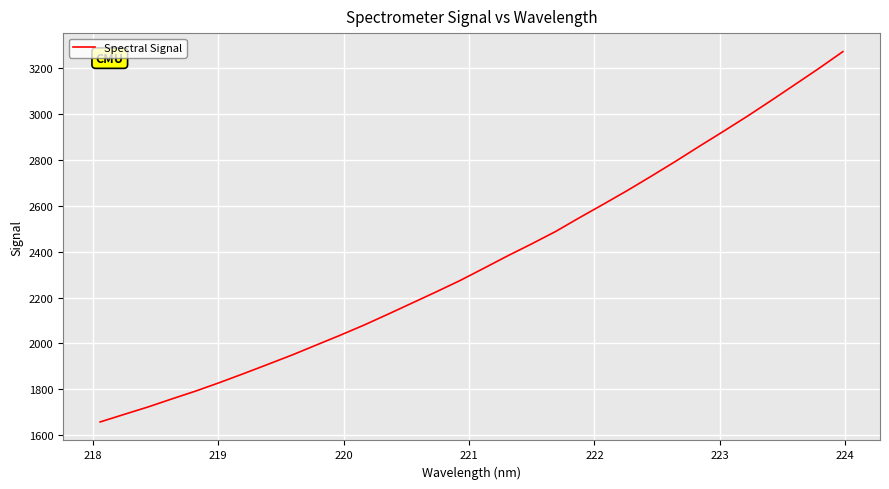

What is the smallest value displayed?

1657.1